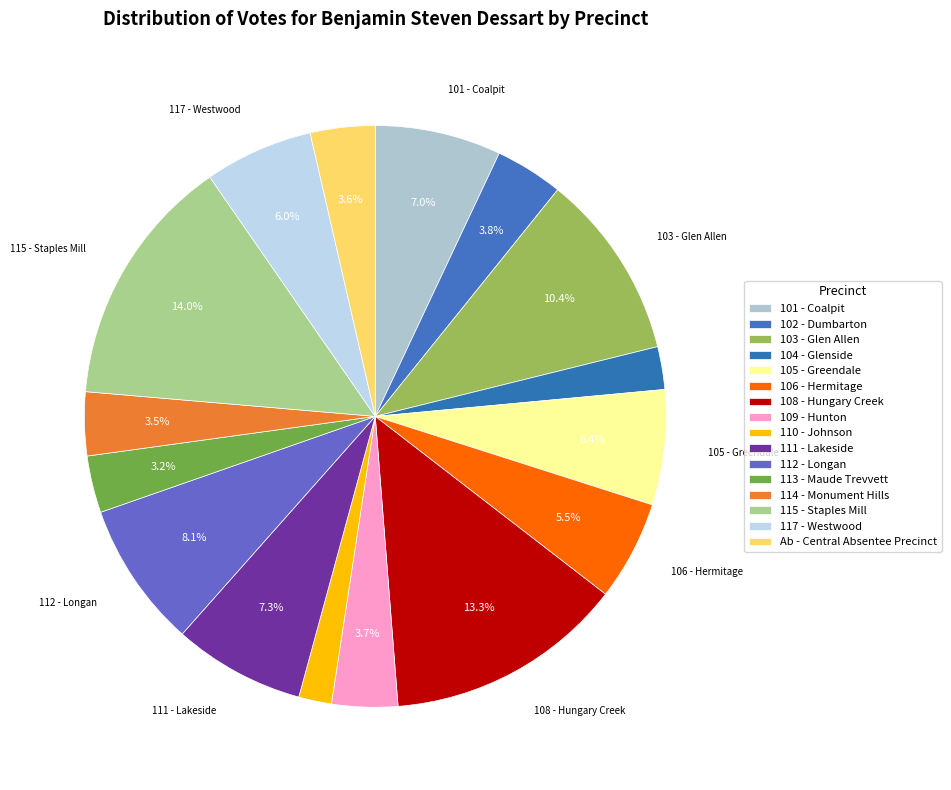

How many slices are in this pie chart?

16